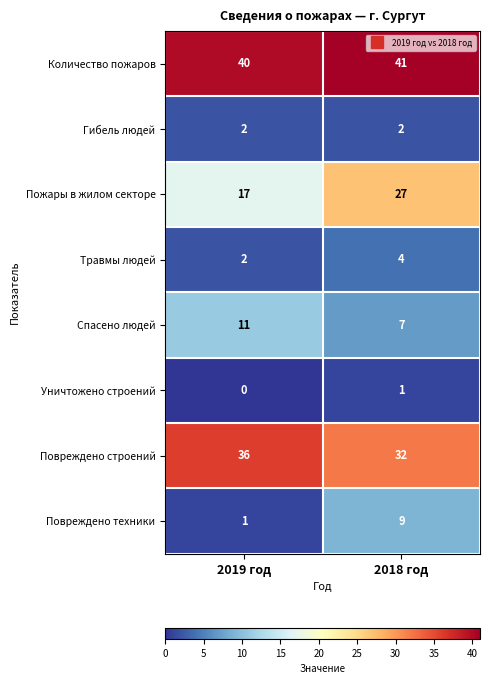

Which series has the largest total across all categories?

Количество пожаров